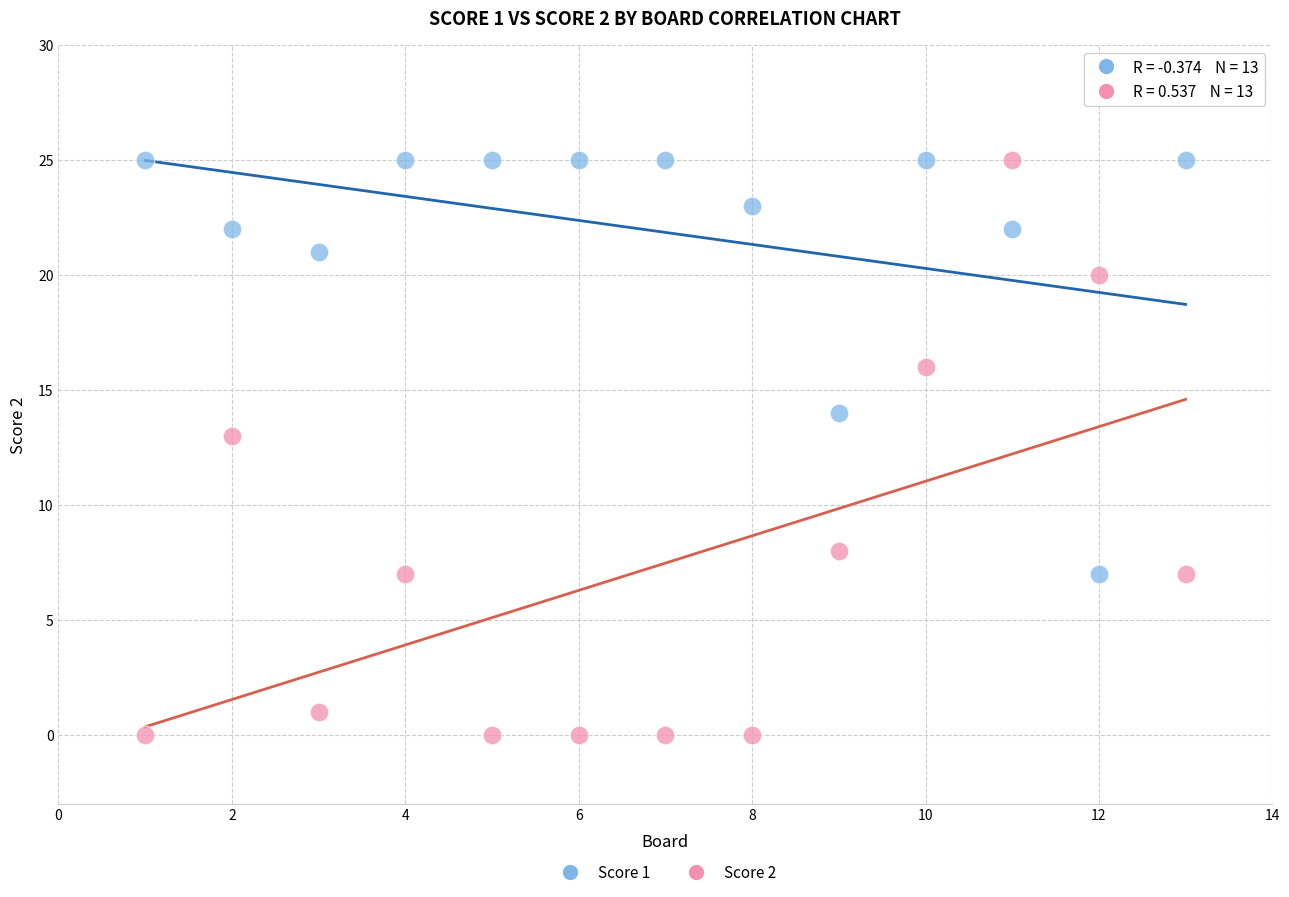

Which series has the largest Y range (max minus min)?

Score 2